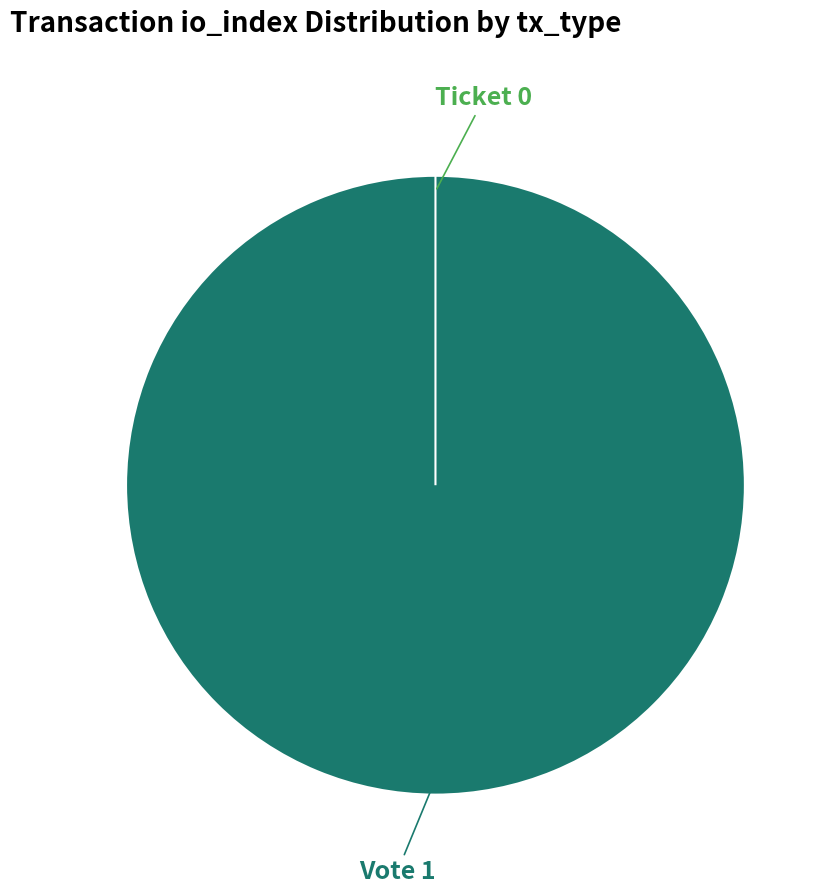

To the nearest percent, what is the difference between the Ticket and Vote slice percentages?

100%